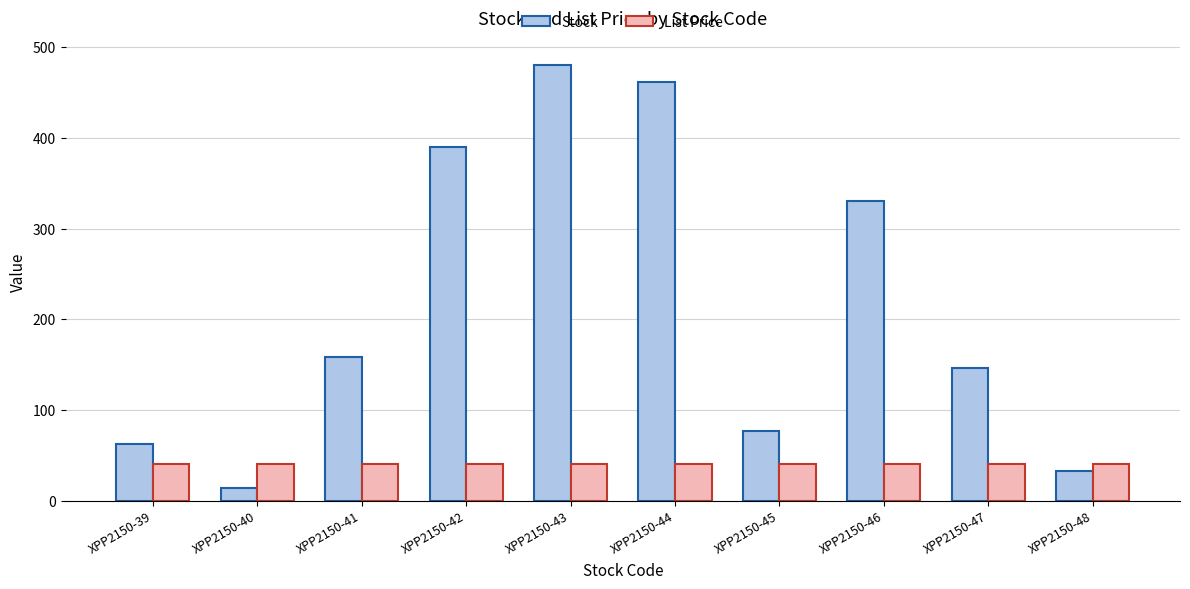

At which category does the chart reach its peak across all series?

XPP2150-43